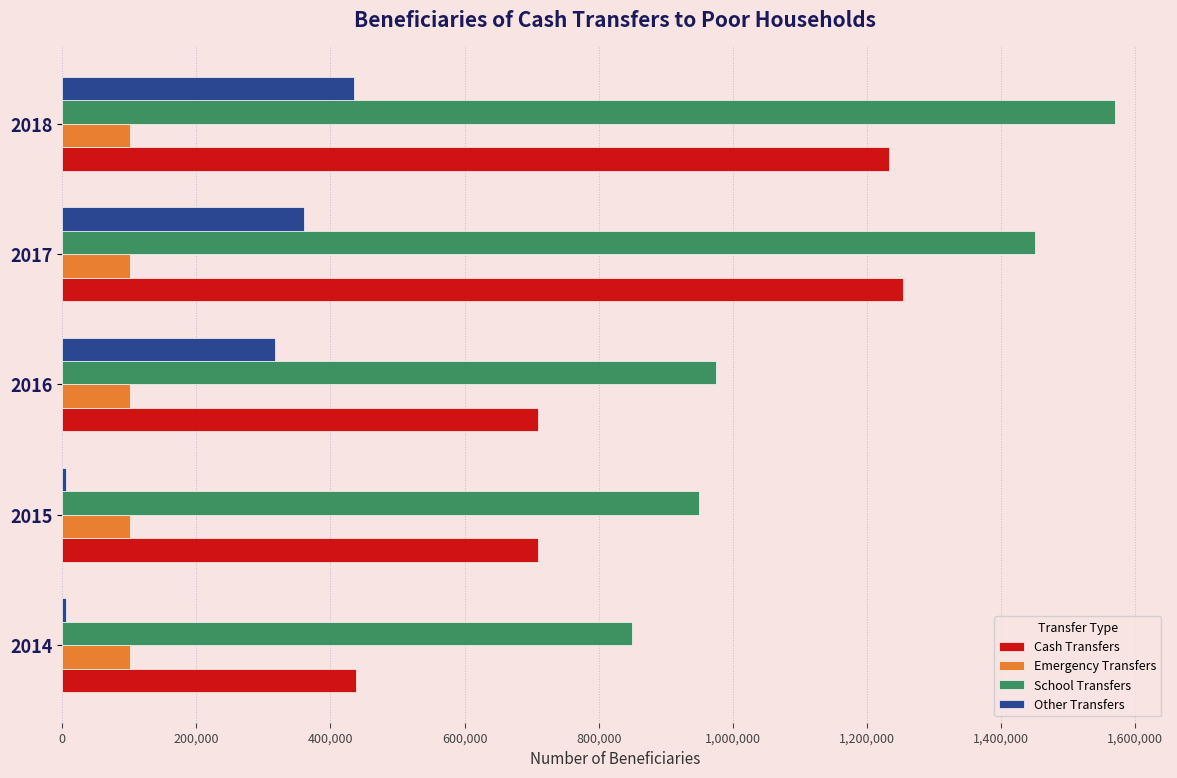

What is the maximum value for Cash Transfers?

1254000